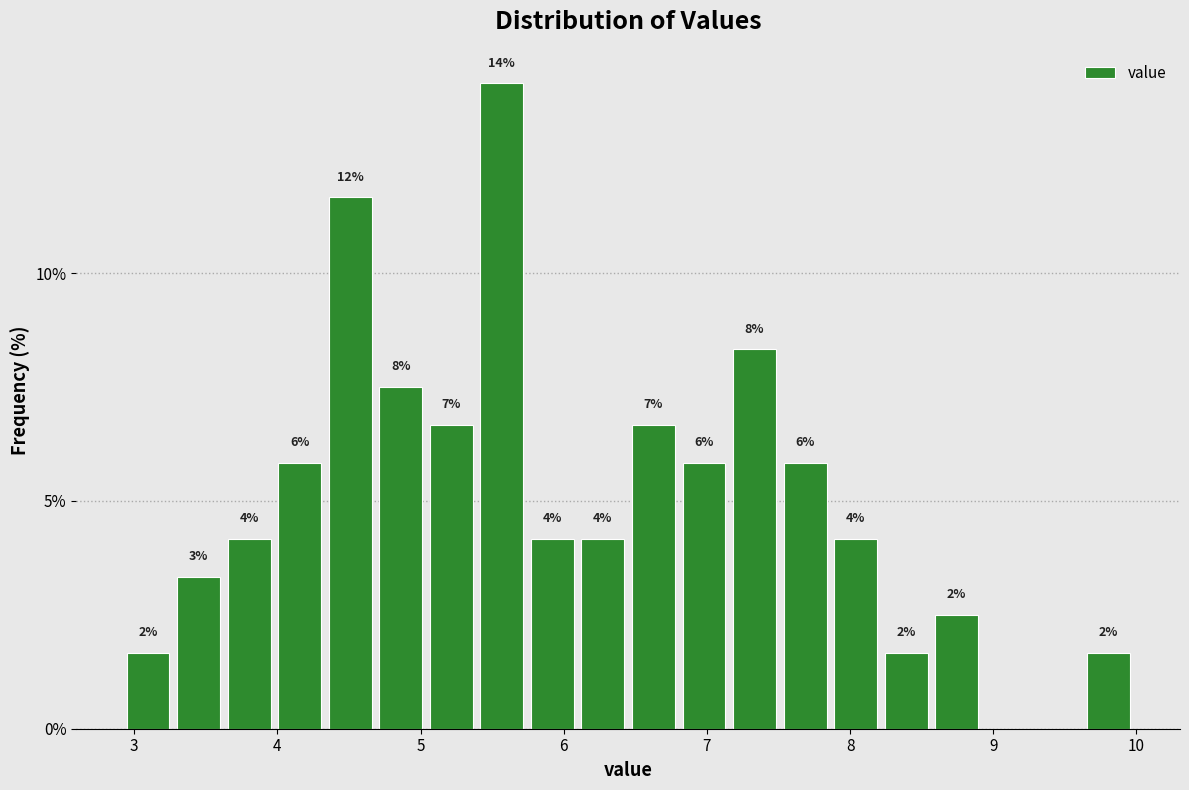

Read against the x-axis, roughly where is the centre of the tallest bar?

5.6